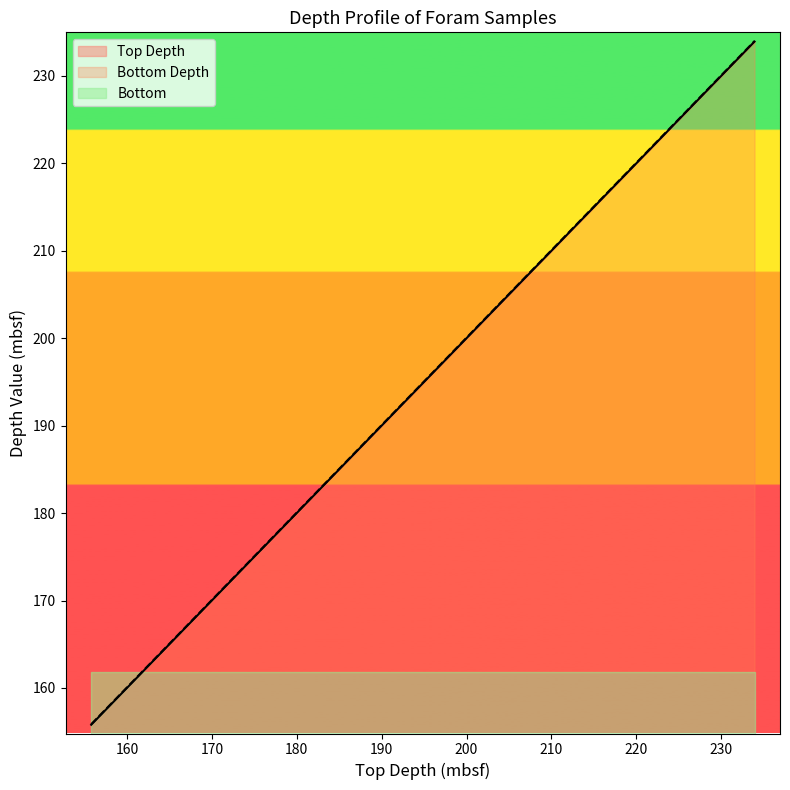

What is the value of the Top Depth point at the 8th from the left?

155.8